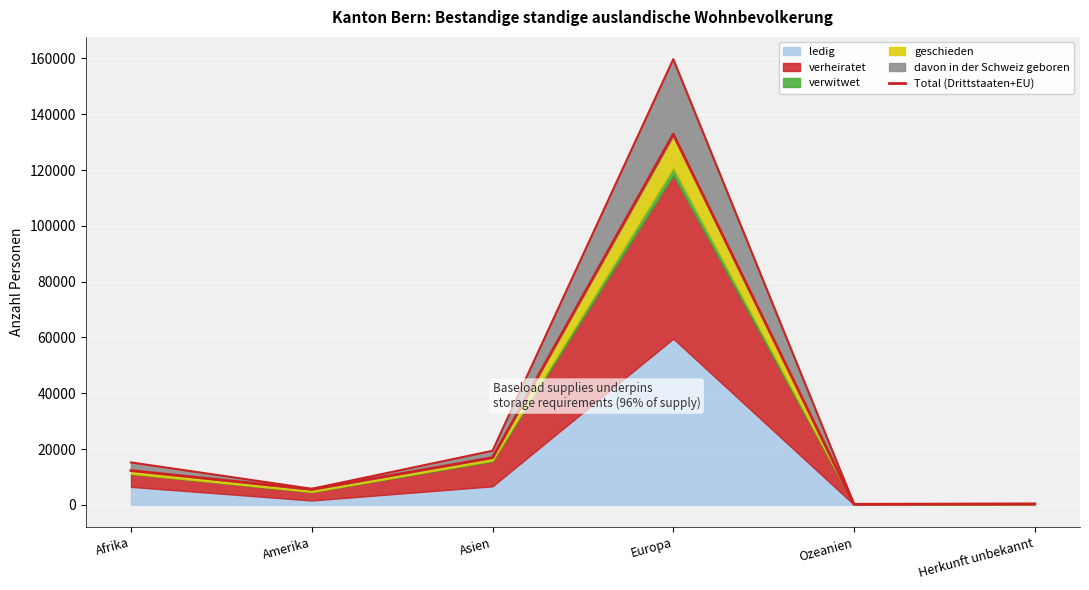

How many values exceed 12303?

2